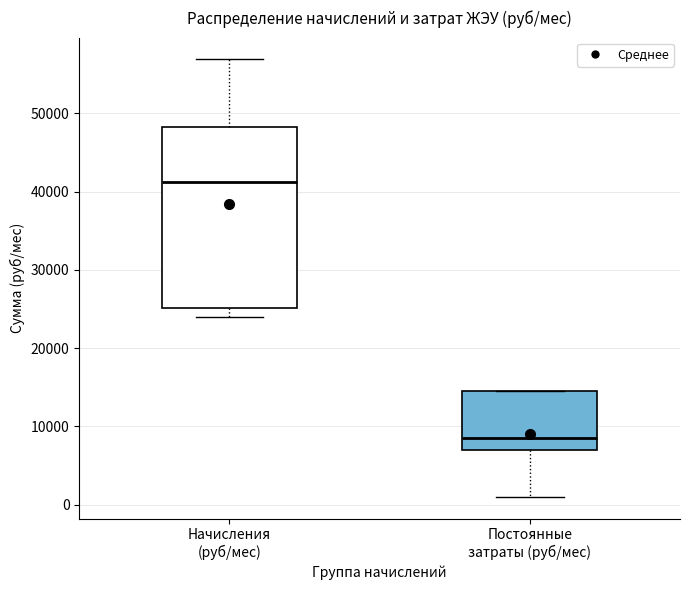

Reading left to right, transcribe this box plot: for each box, give where its median line is, the range the box spans, and where its two whiskers end, as read against the y-axis. The values are not printed on the chart, so give them approximately, as read against the axis.

Начисления (руб/мес): median 41000, box 25000 to 48000, whiskers 24000 to 57000
Постоянные затраты (руб/мес): median 8000, box 7000 to 14000, whiskers 1000 to 14000